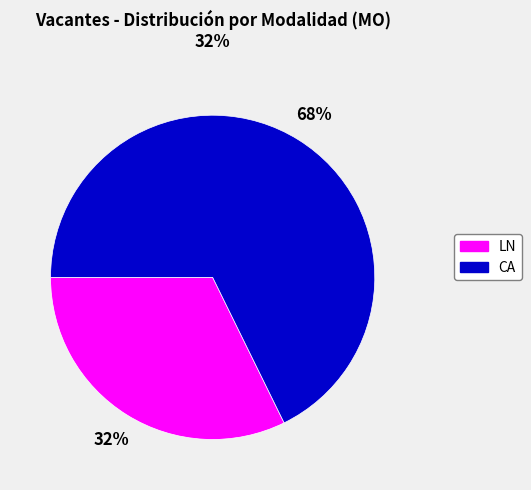

To the nearest percent, what is the average slice percentage?

50%